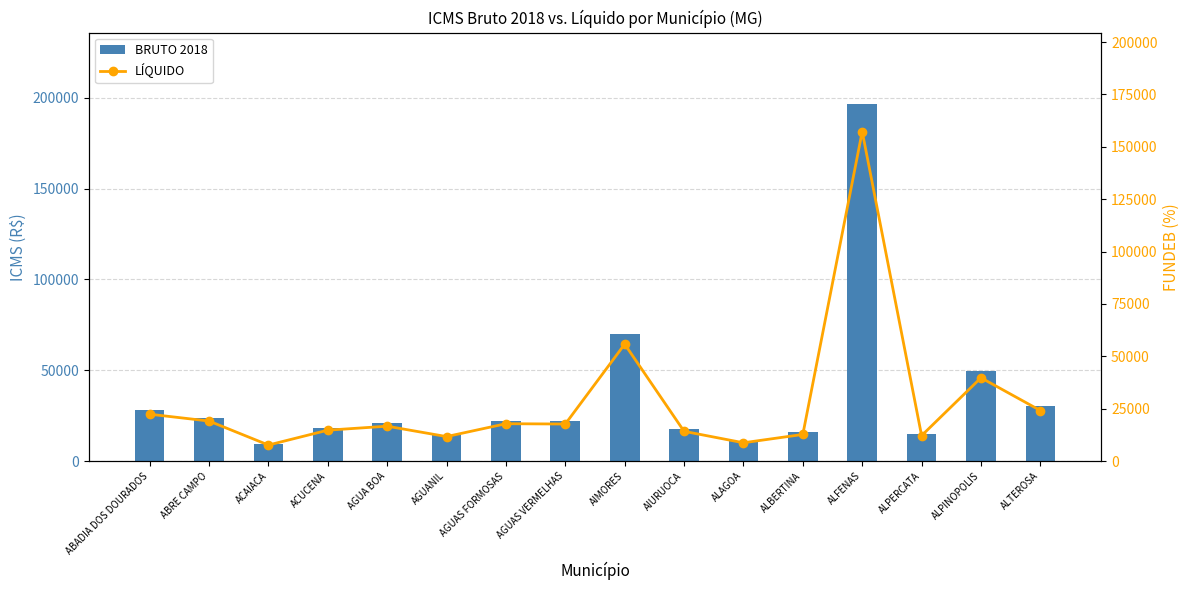

What is the sum of all BRUTO 2018 values?

565287.8